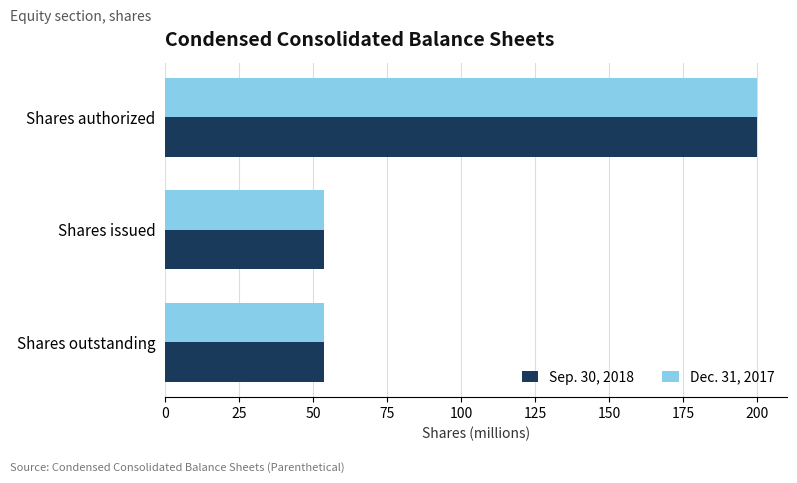

True or false: Sep. 30, 2018 has a value of 53.6 at Shares outstanding.

True